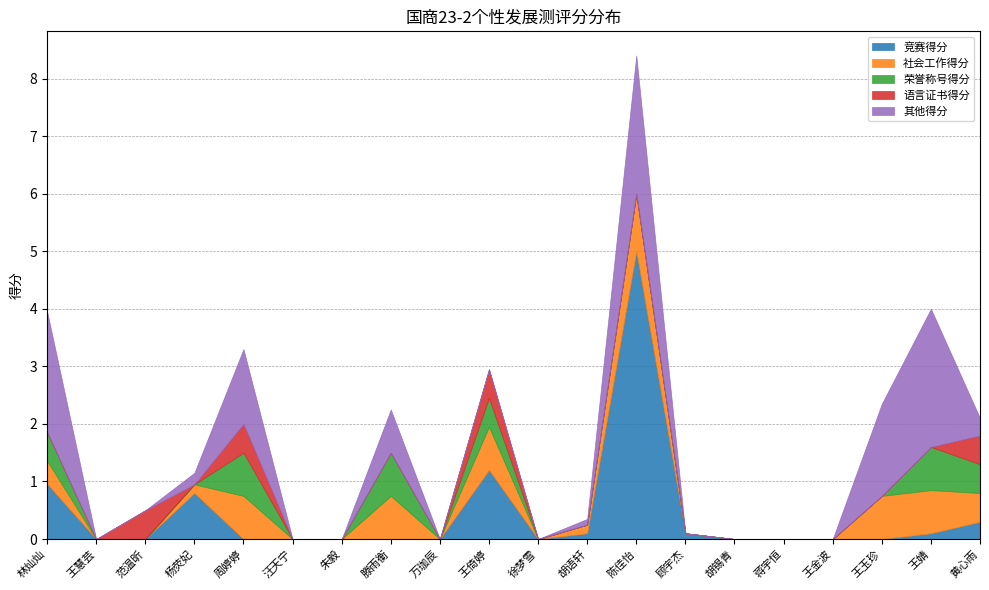

Is it true that 语言证书得分 equals 0.0 at 林灿灿?

True